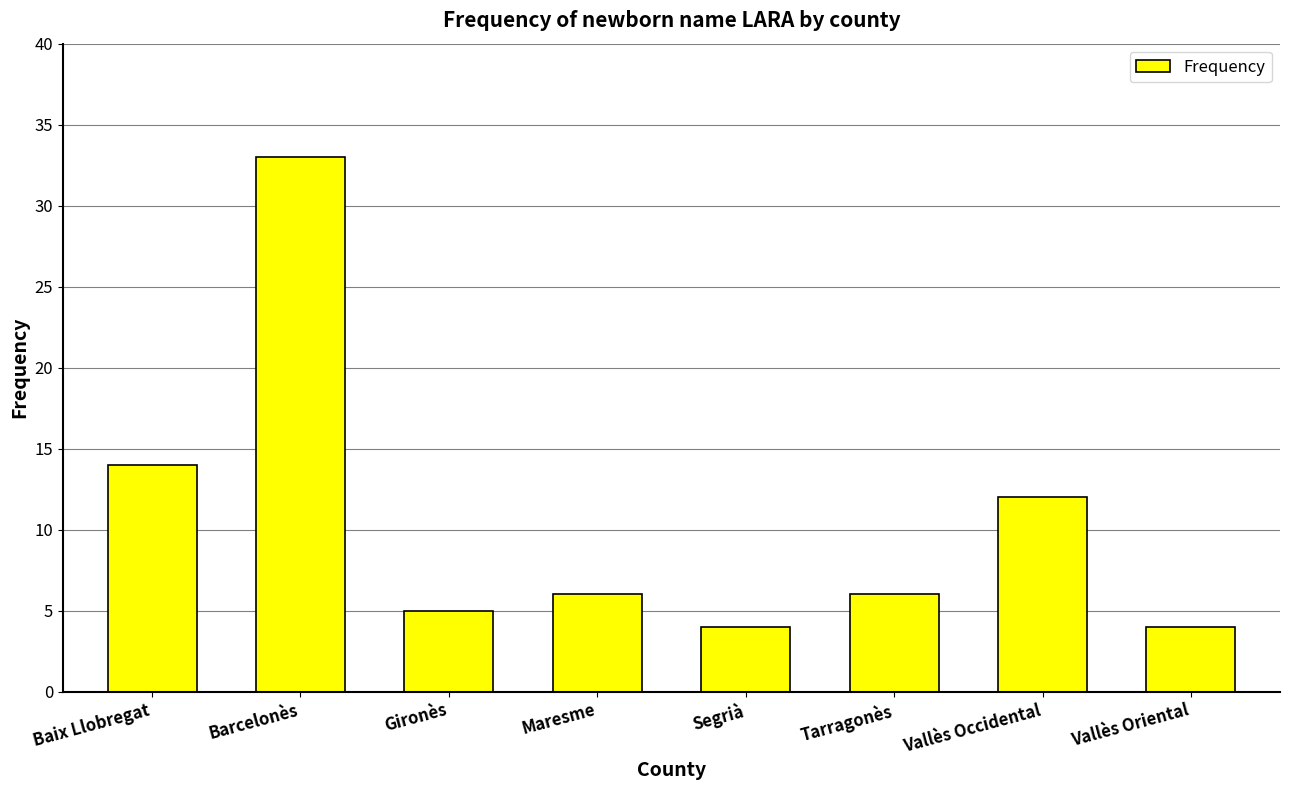

What is the difference between the maximum and second lowest values?

29